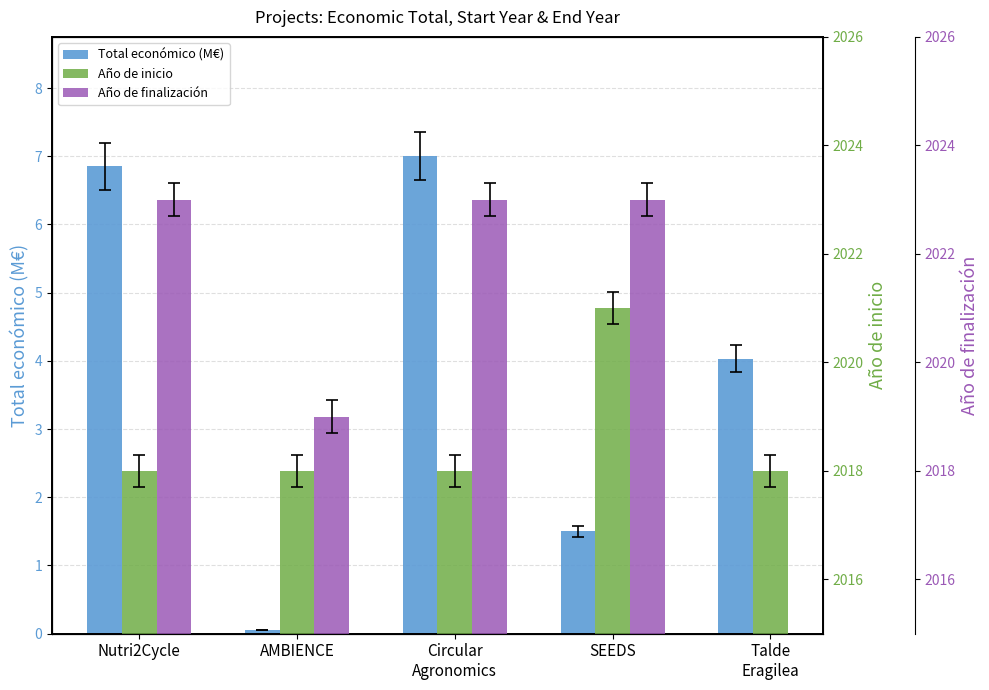

What is the value of the Total económico (M€) bar at the 3rd from the left?

7.0